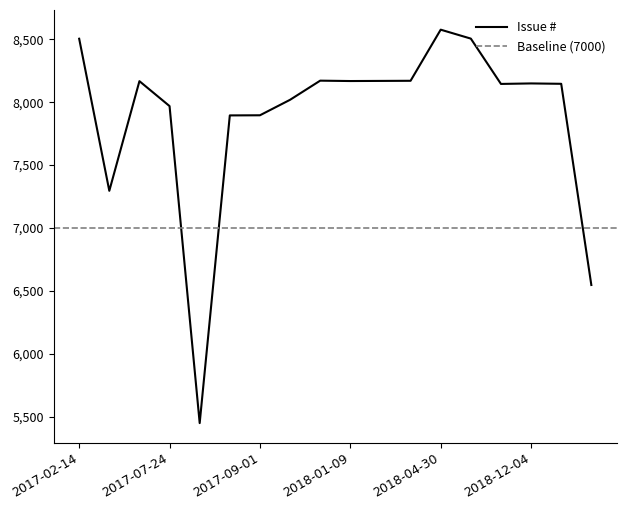

The value at 2018-07-17 is 5436. True or false?

False